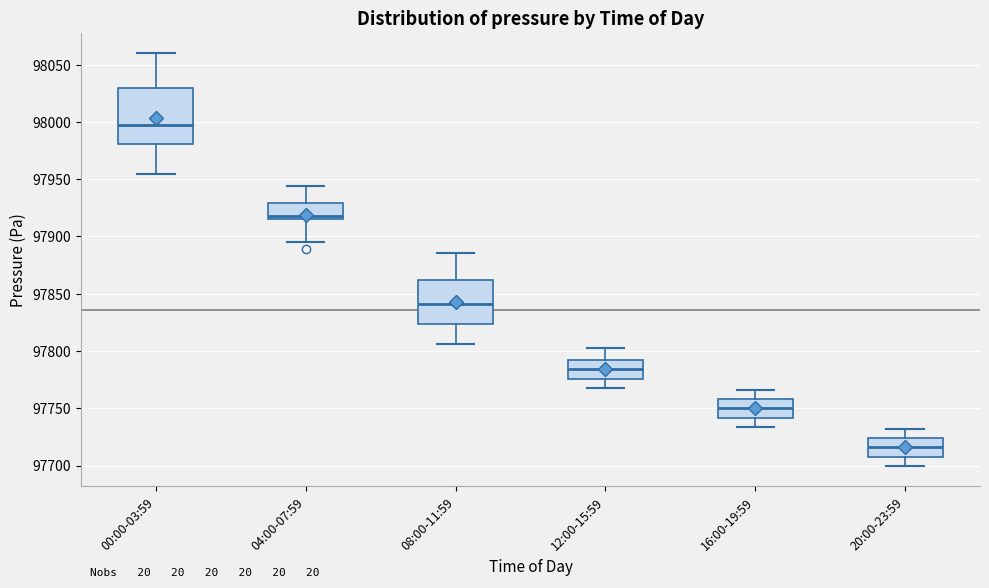

Which box has the highest median line?

00:00-03:59